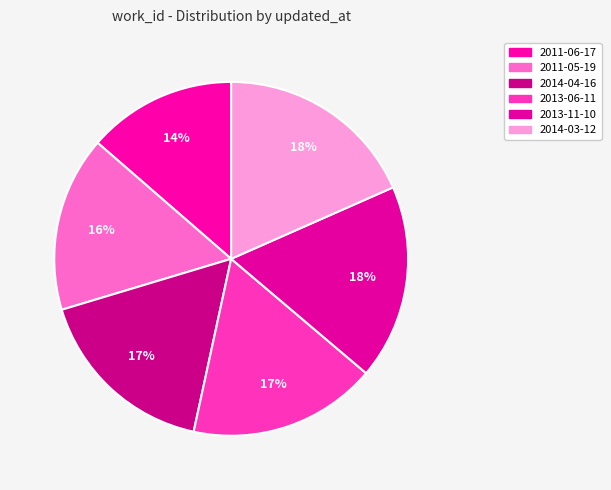

How many segments does this pie chart have?

6